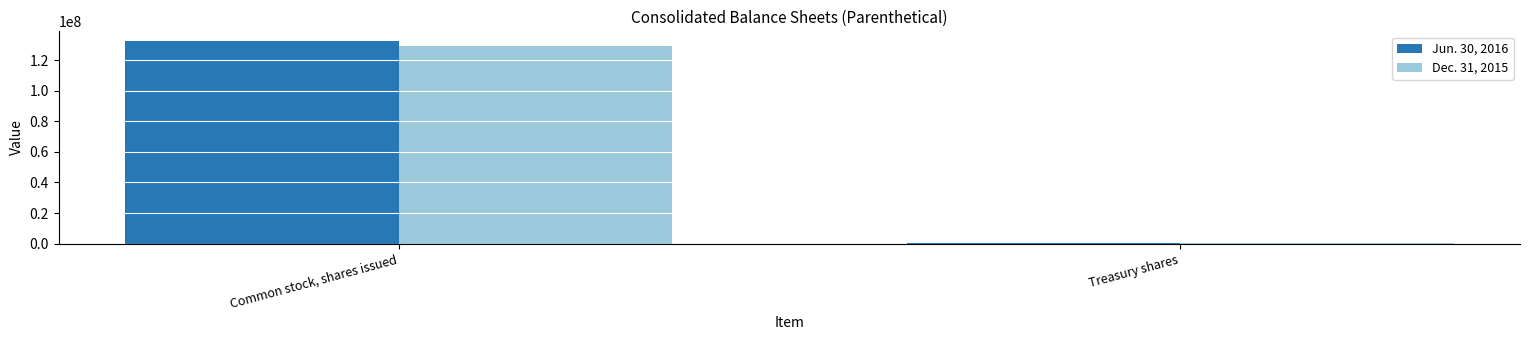

What are all the series names shown in the legend?

Jun. 30, 2016, Dec. 31, 2015